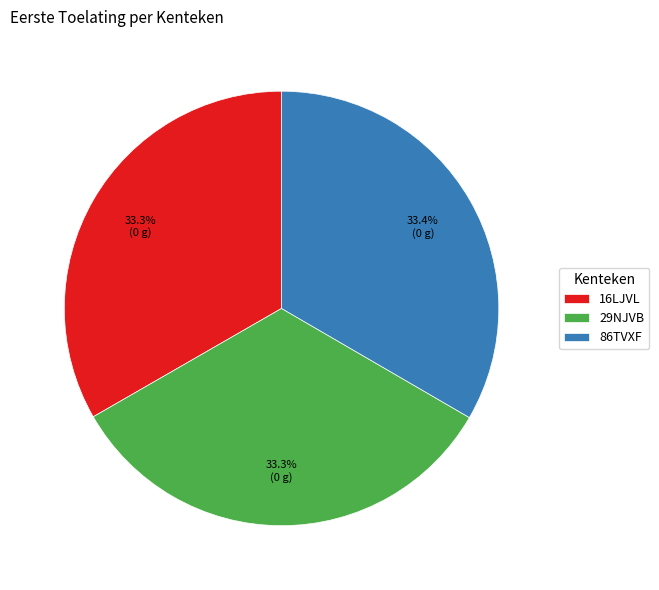

What is the ratio of the value at 29NJVB to the value at 16LJVL?

1.0